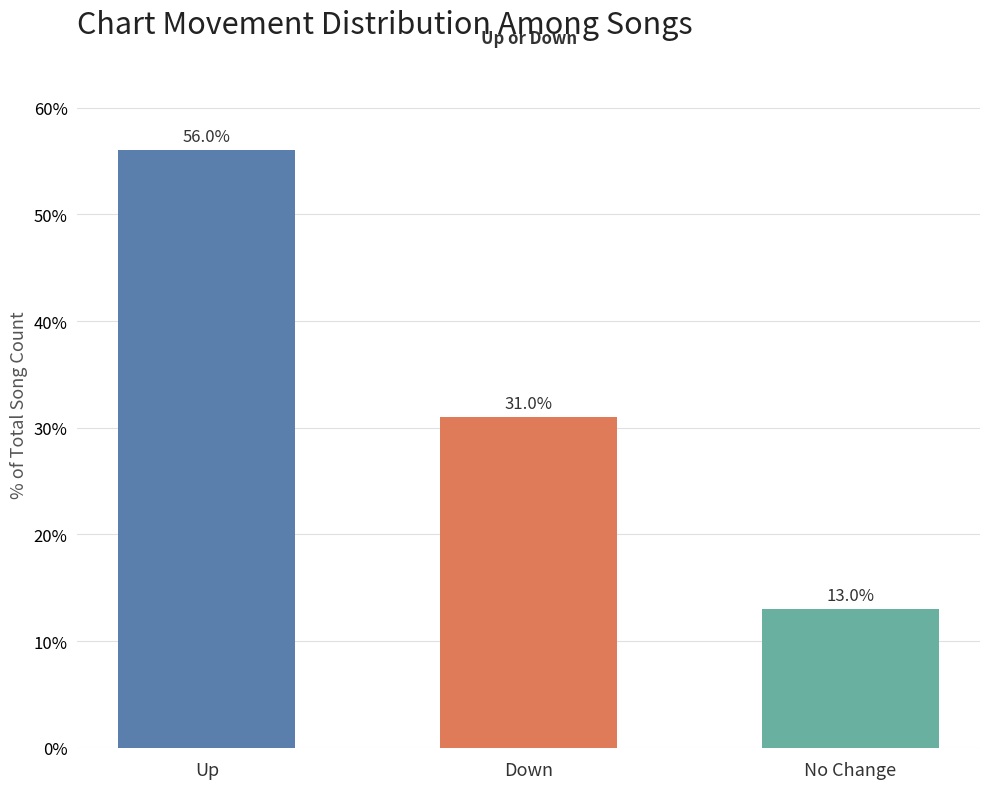

Reading left to right, what are all the values shown in this chart?

56.0	31.0	13.0